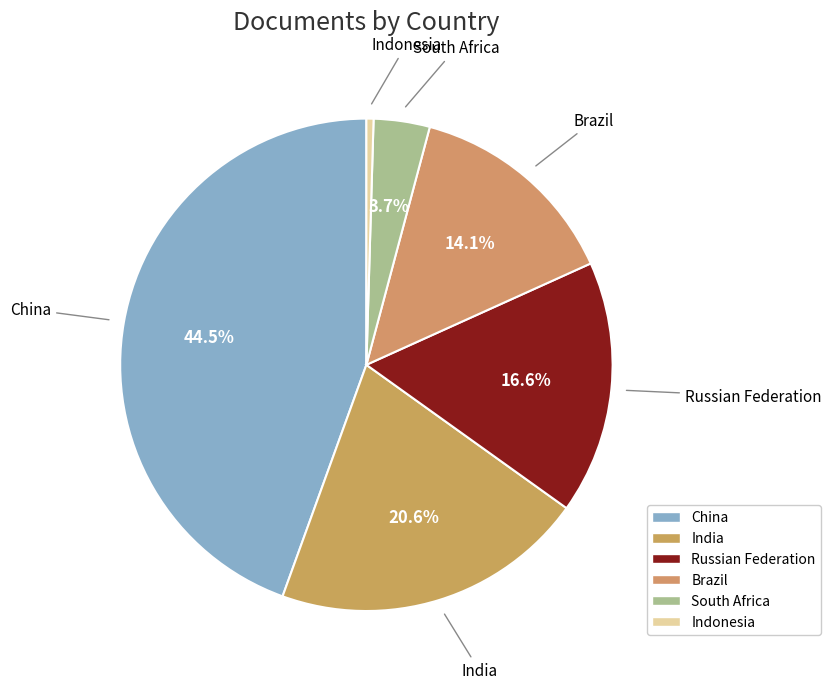

What is the largest slice in the pie chart?

China